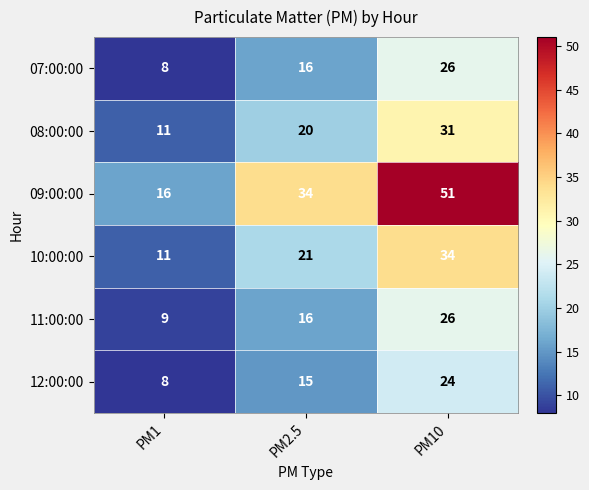

What is the difference between the second highest and minimum values in the 11:00:00 series?

7